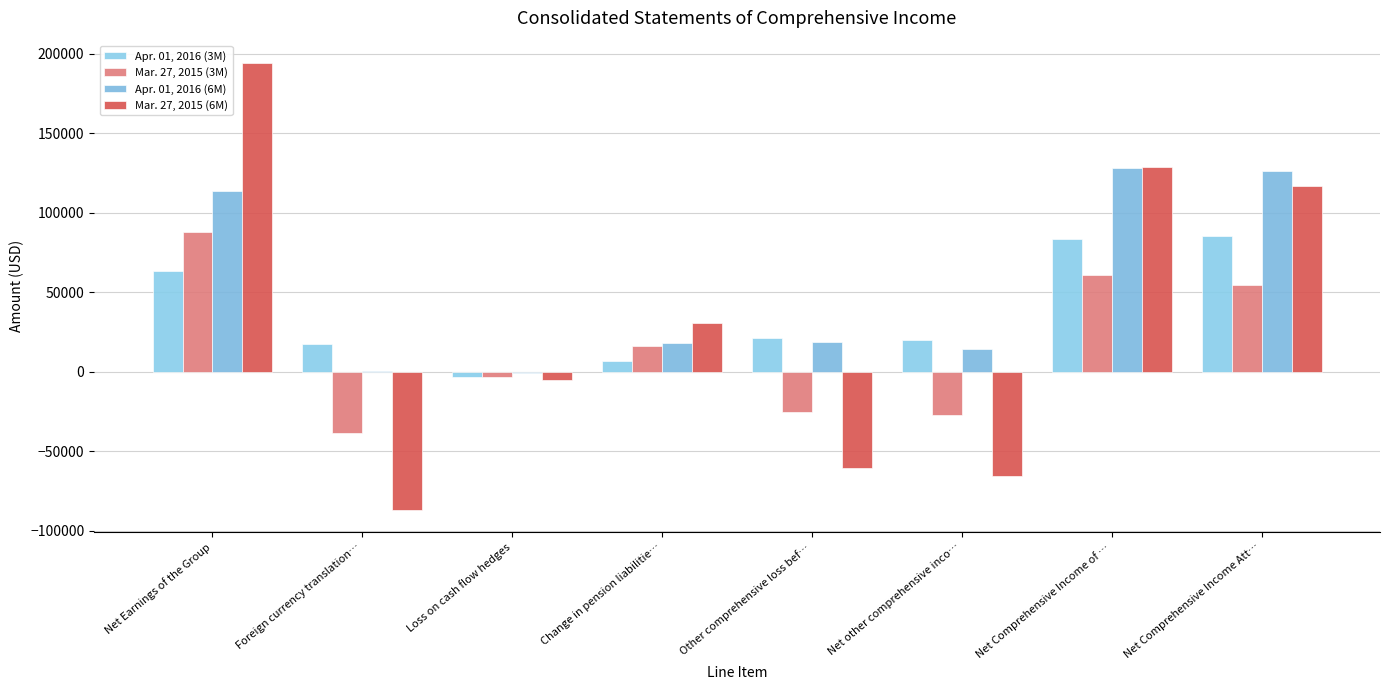

Reading left to right, extract all data points from this chart.

Apr. 01, 2016 (3M): Net Earnings of the Group=63389	Foreign currency translation…=17248	Loss on cash flow hedges=-2965	Change in pension liabilitie…=6975	Other comprehensive loss bef…=21258	Net other comprehensive inco…=20280	Net Comprehensive Income of …=83669	Net Comprehensive Income Att…=85530
Mar. 27, 2015 (3M): Net Earnings of the Group=88110	Foreign currency translation…=-38318	Loss on cash flow hedges=-2925	Change in pension liabilitie…=16278	Other comprehensive loss bef…=-24965	Net other comprehensive inco…=-27398	Net Comprehensive Income of …=60712	Net Comprehensive Income Att…=54569
Apr. 01, 2016 (6M): Net Earnings of the Group=113695	Foreign currency translation…=746	Loss on cash flow hedges=-413	Change in pension liabilitie…=18418	Other comprehensive loss bef…=18751	Net other comprehensive inco…=14568	Net Comprehensive Income of …=128263	Net Comprehensive Income Att…=126332
Mar. 27, 2015 (6M): Net Earnings of the Group=194305	Foreign currency translation…=-86691	Loss on cash flow hedges=-4844	Change in pension liabilitie…=30921	Other comprehensive loss bef…=-60614	Net other comprehensive inco…=-65353	Net Comprehensive Income of …=128952	Net Comprehensive Income Att…=116693